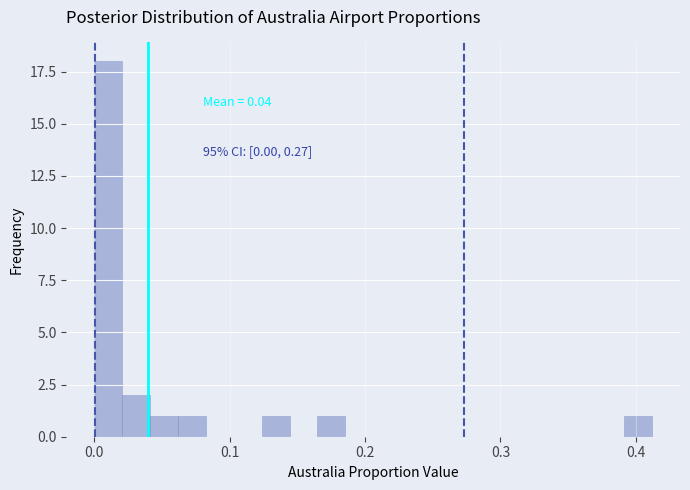

Read against the x-axis, roughly where is the centre of the tallest bar?

0.01